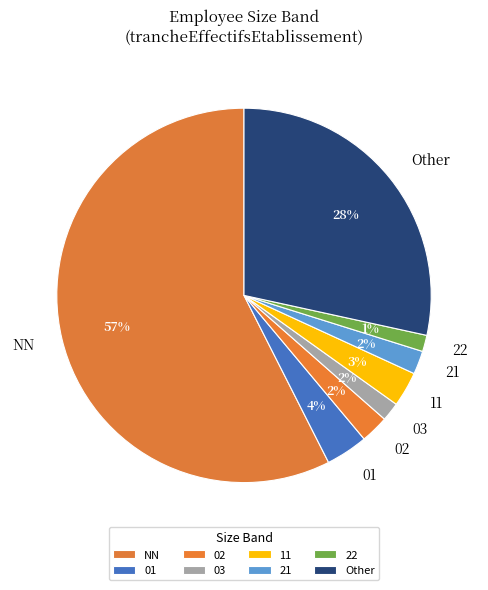

Which has a higher value, 22 or NN?

NN